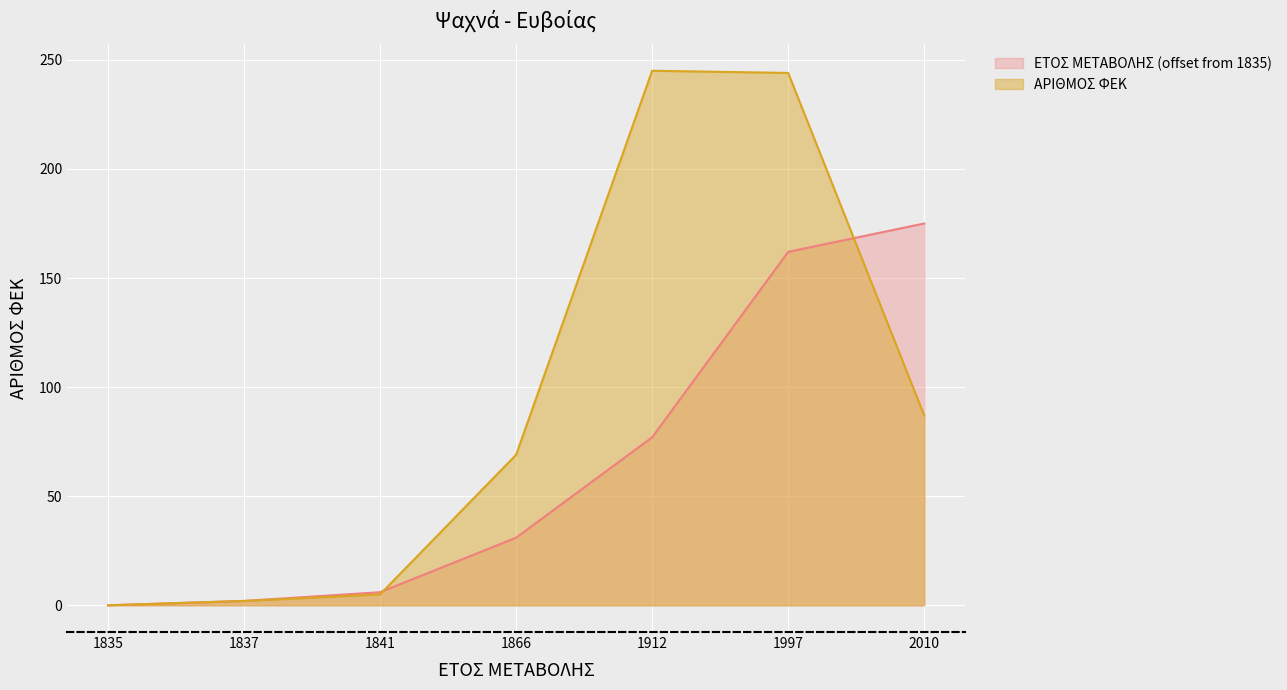

How many distinct data groups are displayed?

2